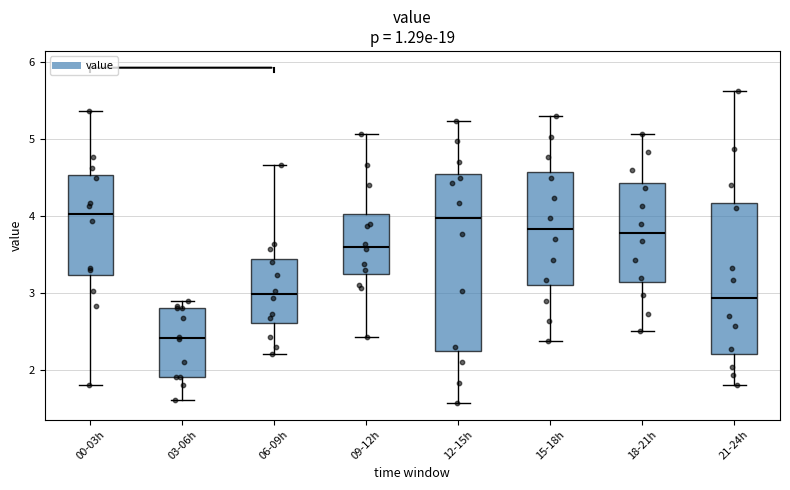

Reading left to right, transcribe this box plot: for each box, give where its median line is, the range the box spans, and where its two whiskers end, as read against the y-axis. The values are not printed on the chart, so give them approximately, as read against the axis.

00-03h: median 4.0, box 3.2 to 4.5, whiskers 1.8 to 5.4
03-06h: median 2.4, box 1.9 to 2.8, whiskers 1.6 to 2.9
06-09h: median 3.0, box 2.6 to 3.4, whiskers 2.2 to 4.7
09-12h: median 3.6, box 3.3 to 4.0, whiskers 2.4 to 5.1
12-15h: median 4.0, box 2.3 to 4.6, whiskers 1.6 to 5.2
15-18h: median 3.8, box 3.1 to 4.6, whiskers 2.4 to 5.3
18-21h: median 3.8, box 3.1 to 4.4, whiskers 2.5 to 5.1
21-24h: median 2.9, box 2.2 to 4.2, whiskers 1.8 to 5.6